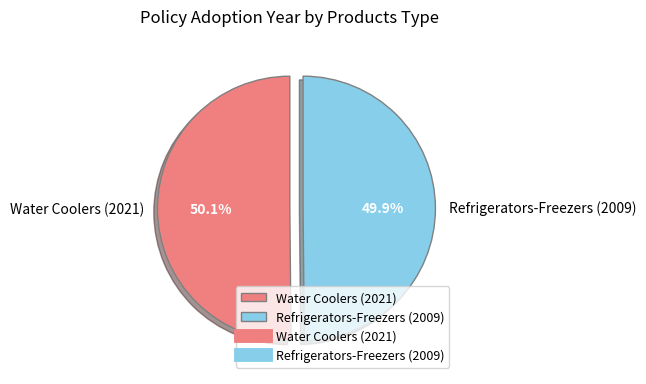

Does any single category account for the majority?

Yes